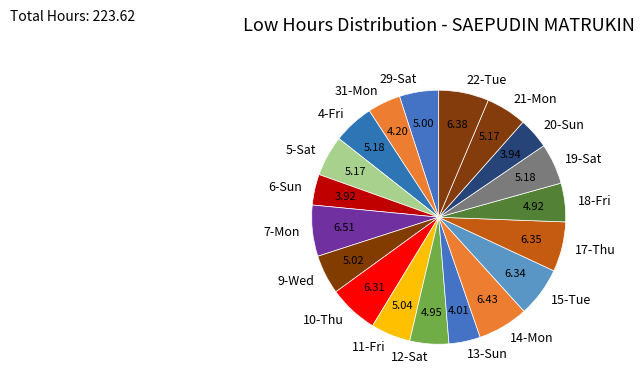

Combined, do 31-Mon and 17-Thu account for over 50%?

No